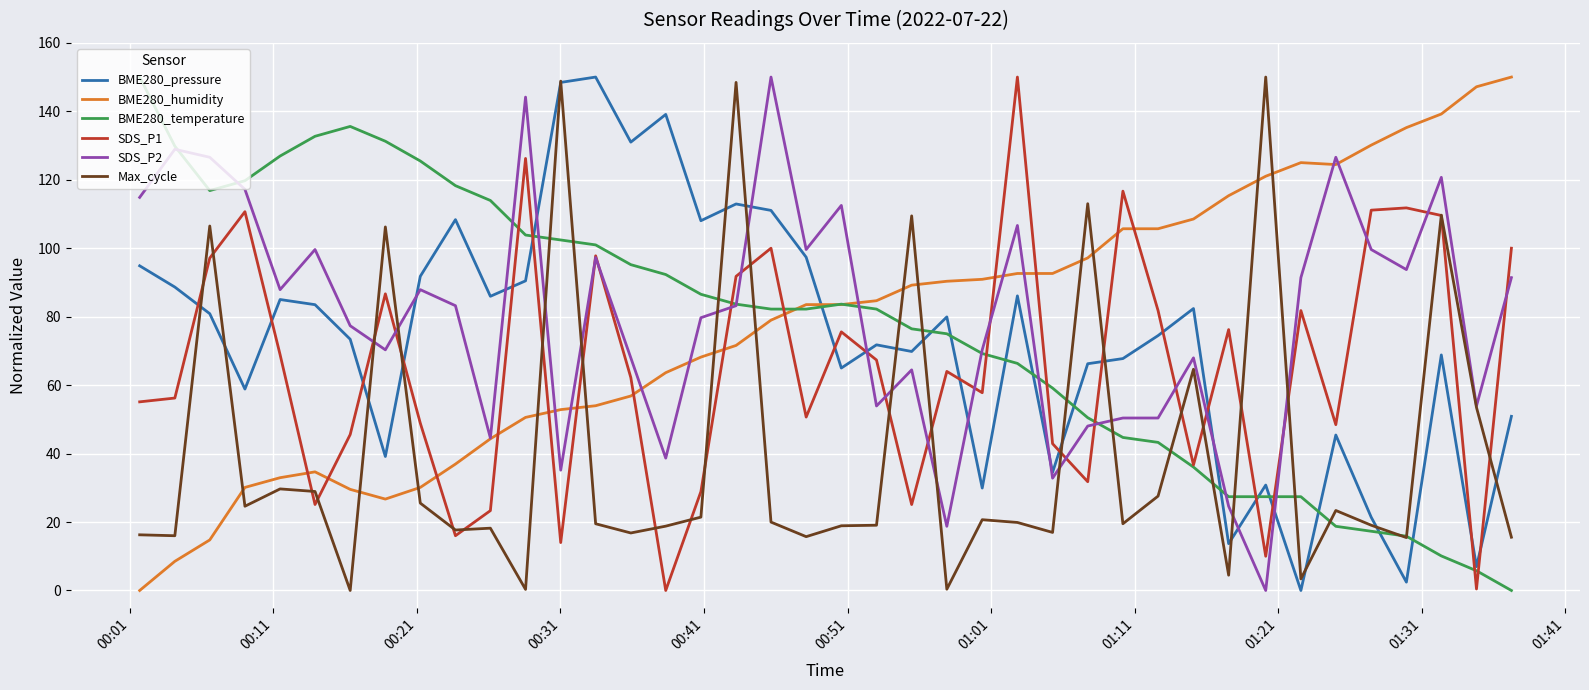

What is the greatest value displayed?

150.0